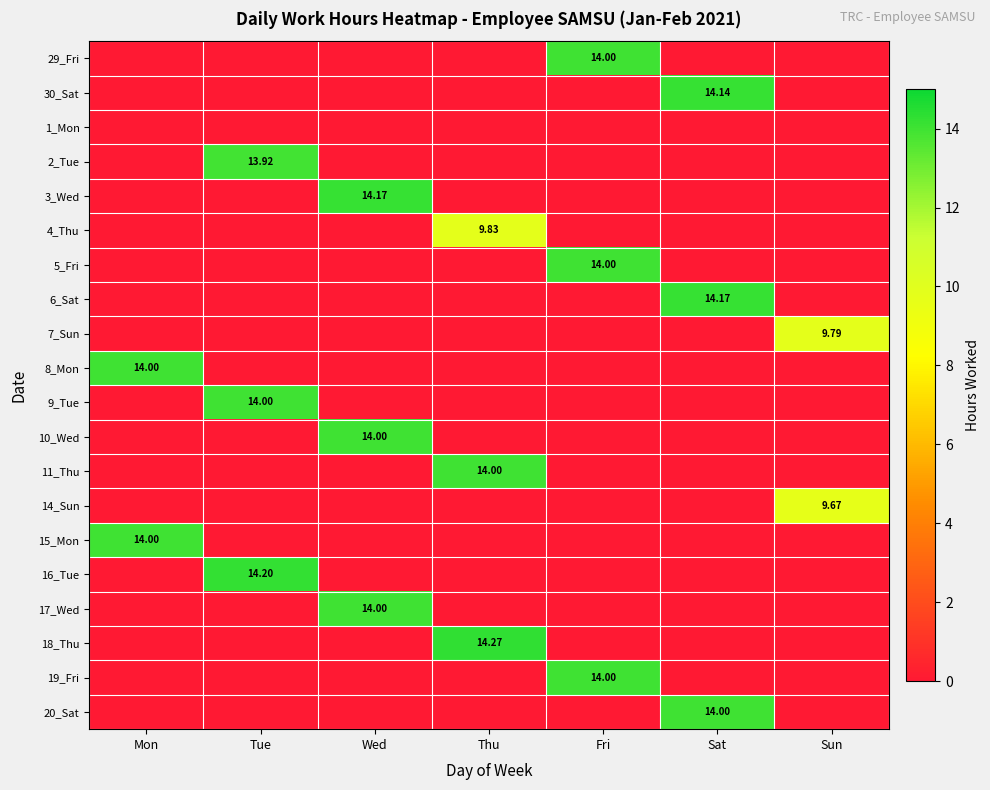

The 15_Mon series shows 20.6 at Mon. True or false?

False